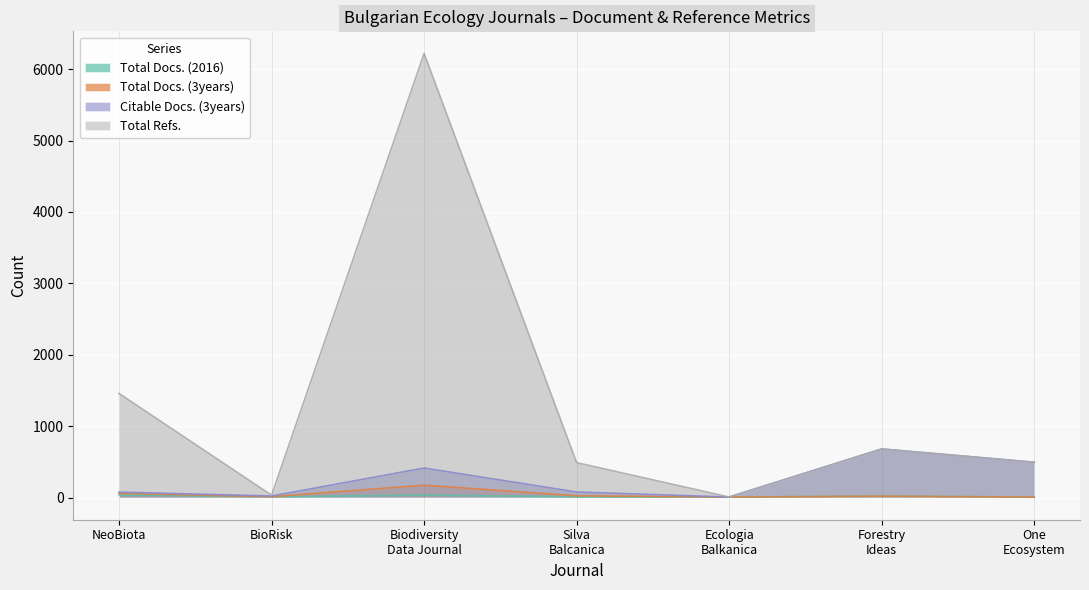

What is the difference between the maximum and minimum values in the Total Refs. series?

6211